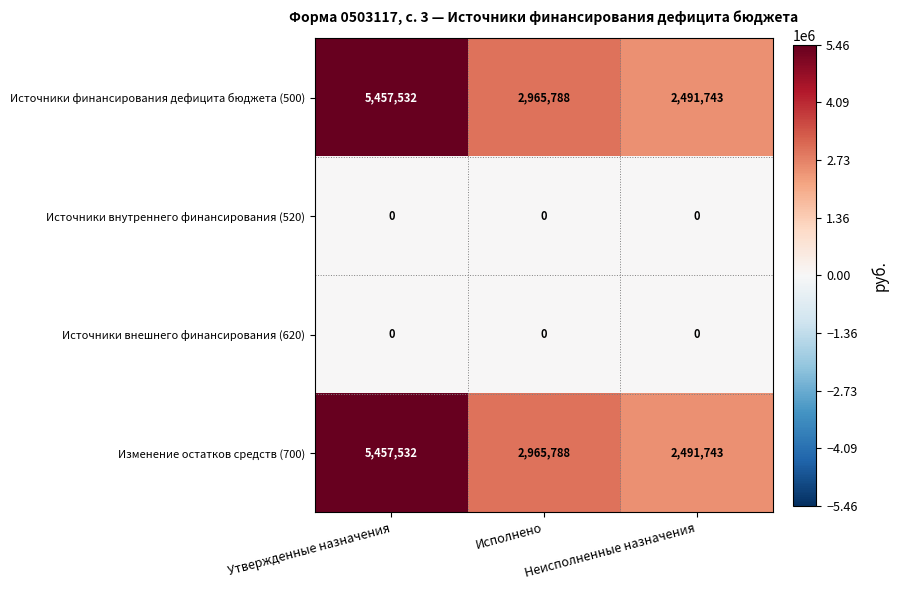

True or false: Источники финансирования дефицита бюджета (500) has a value of 3355022 at Неисполненные назначения.

False